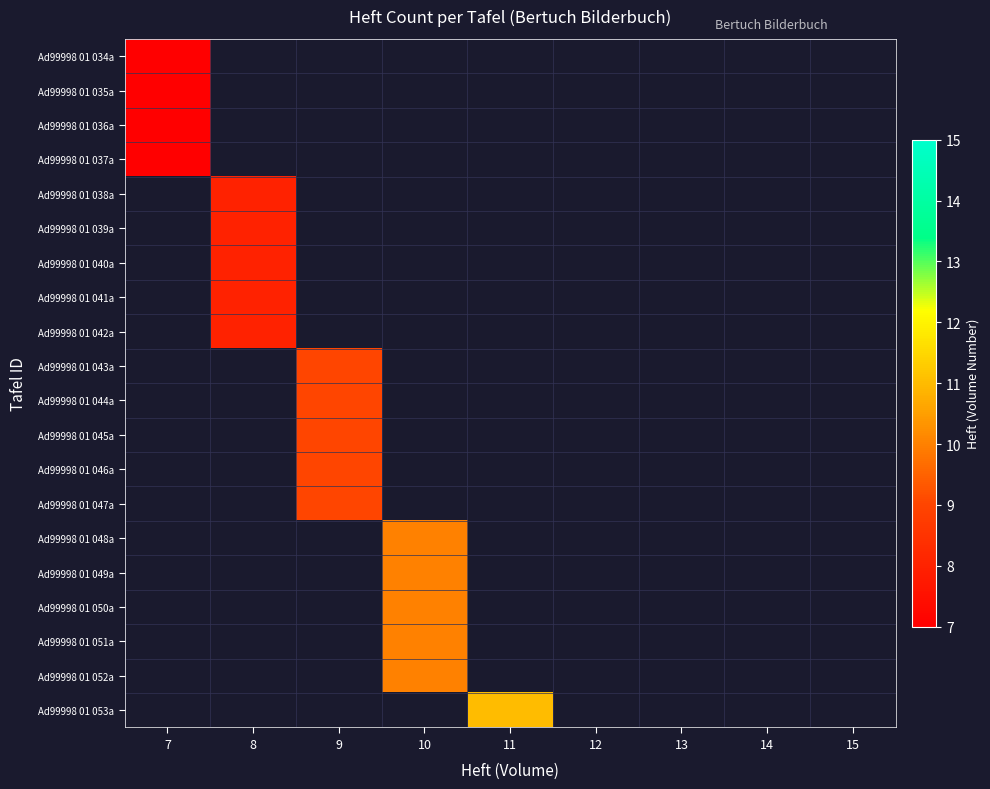

At which category is the sum across all series the highest?

10